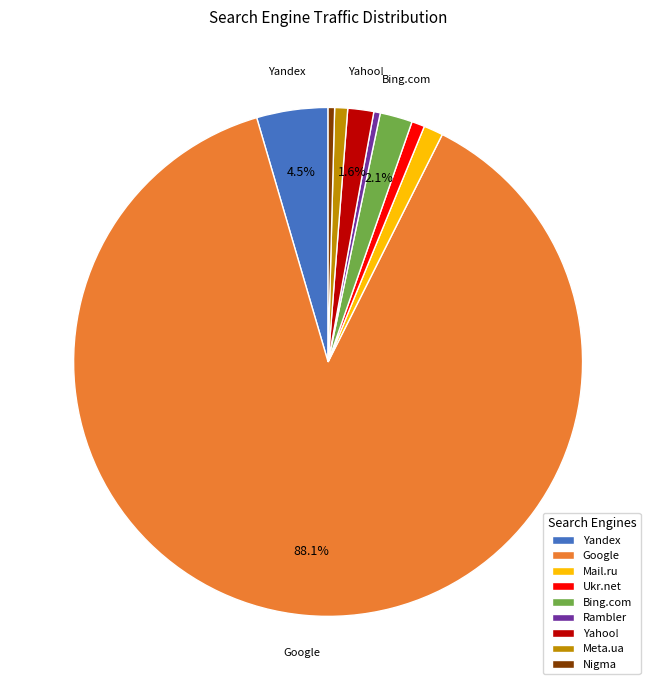

Do Bing.com and Mail.ru together represent more than half of the pie?

No